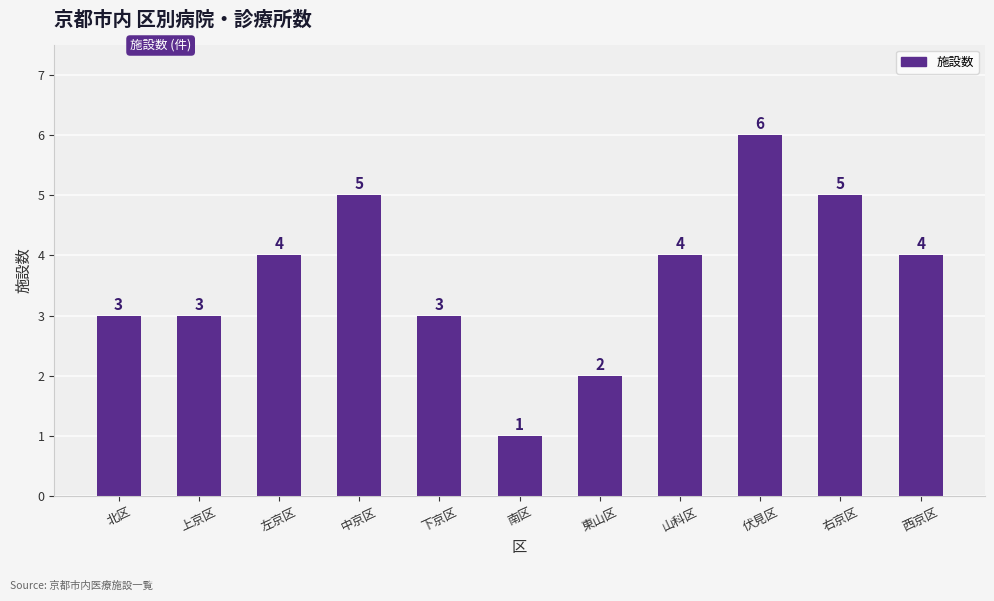

What is the change in value from 山科区 to 右京区?

+1